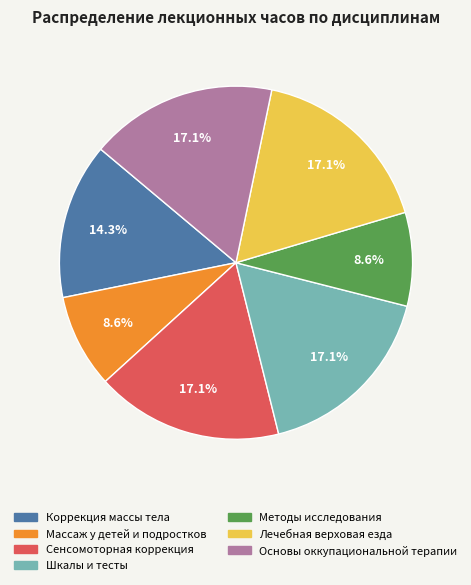

How many segments does this pie chart have?

7